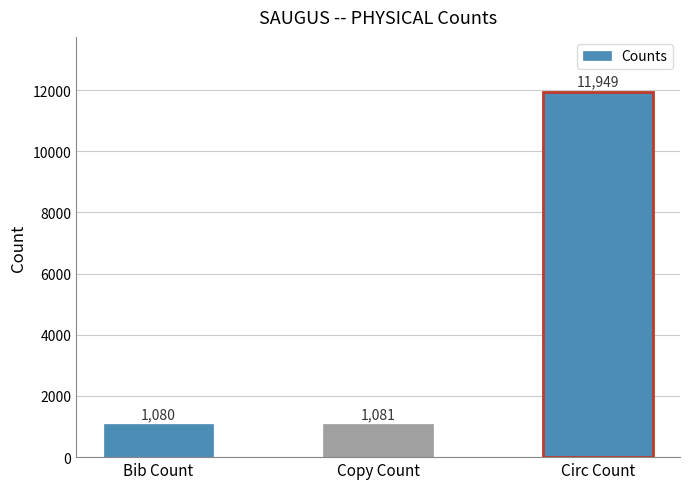

Reading left to right, what are all the values shown in this chart?

Bib Count=1080	Copy Count=1081	Circ Count=11949